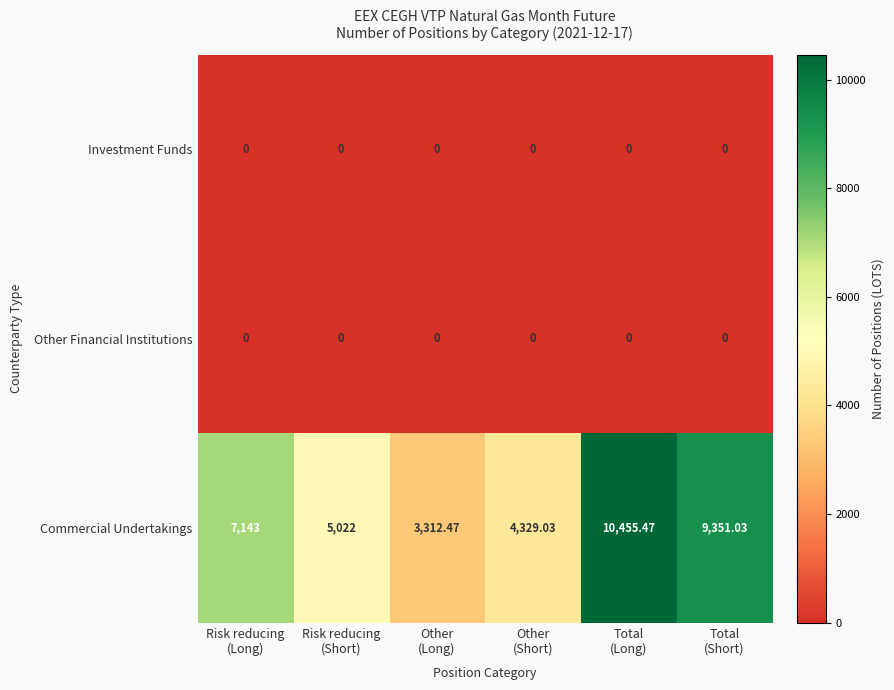

How many distinct data groups are displayed?

3